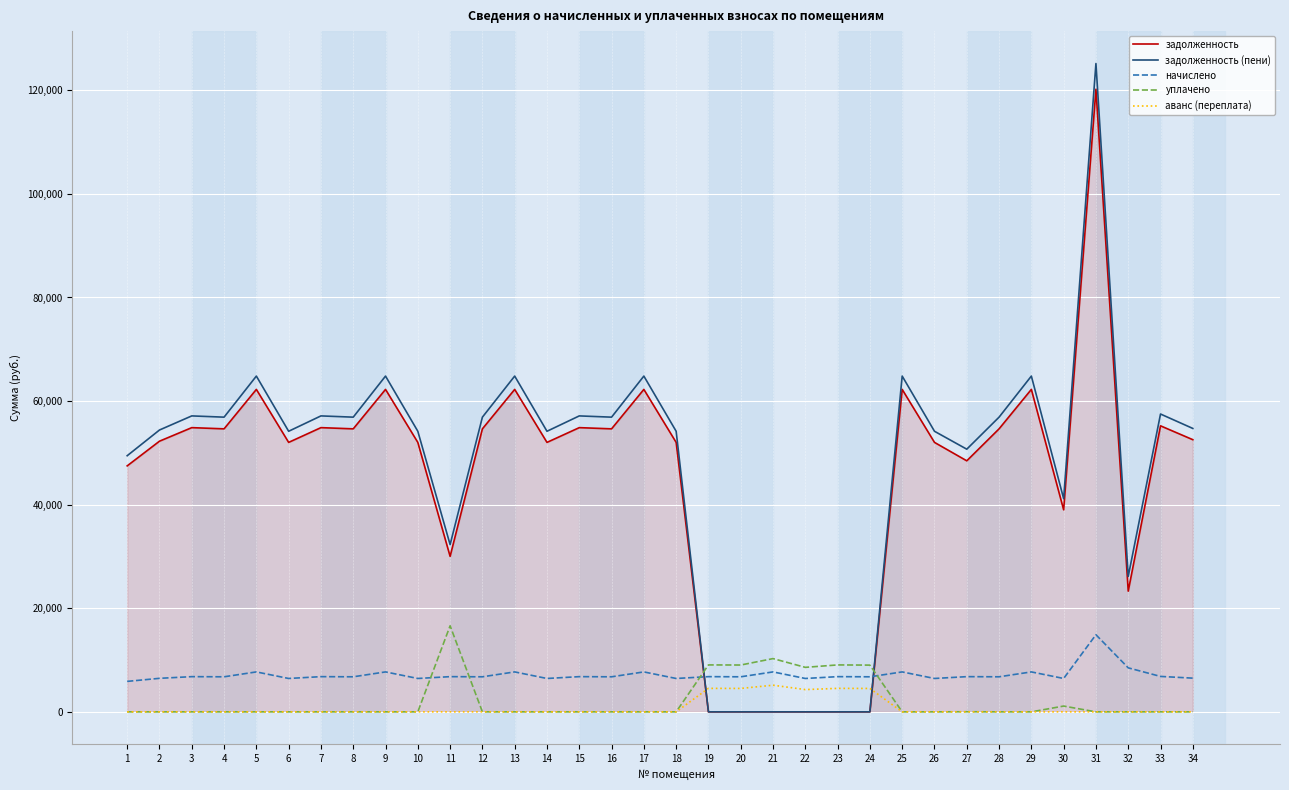

Which series has the widest spread of values?

задолженность (пени)